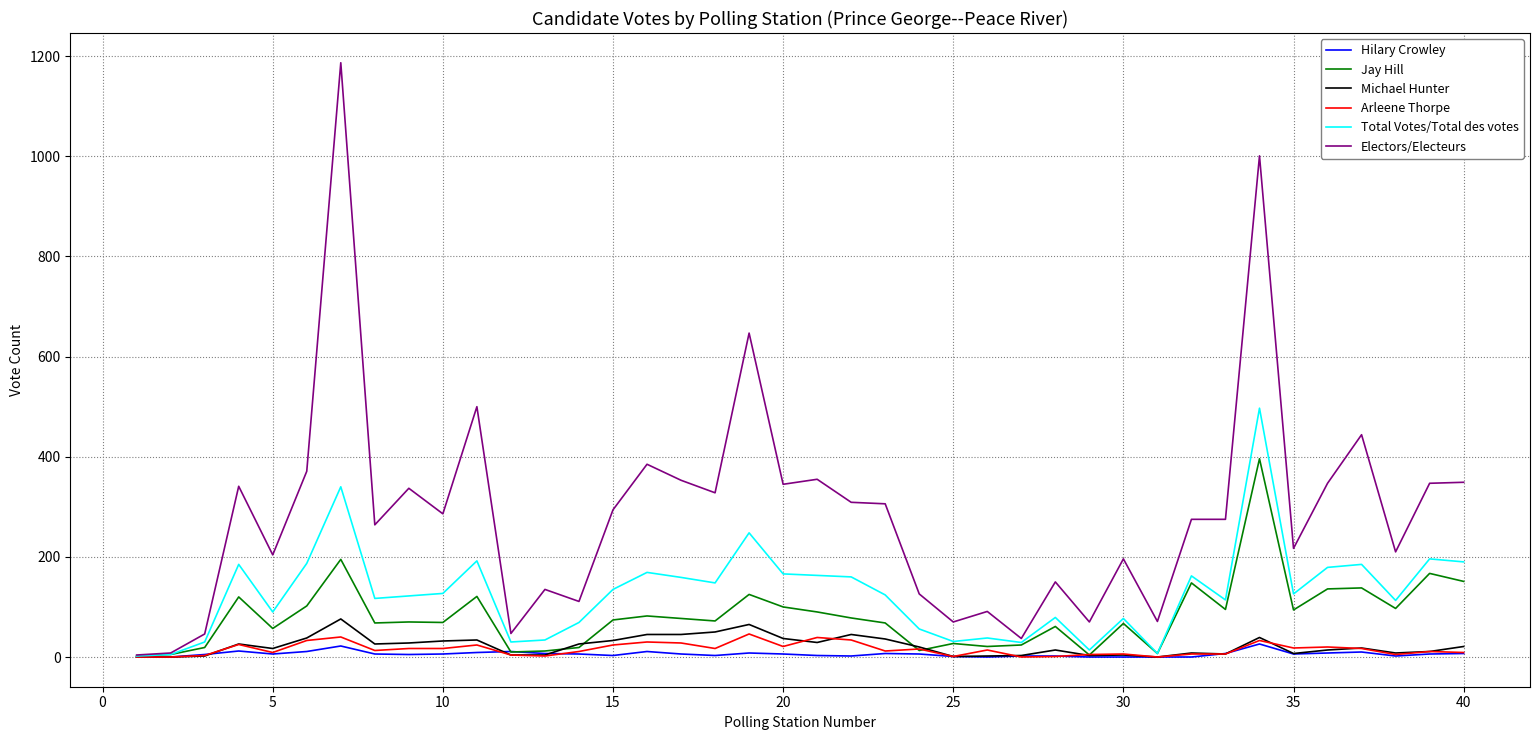

Which series has the widest spread of values?

Electors/Electeurs